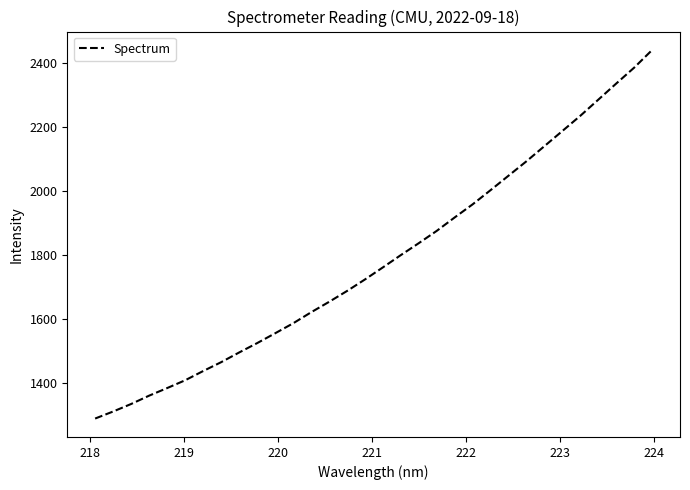

What is the greatest value displayed?

2441.8